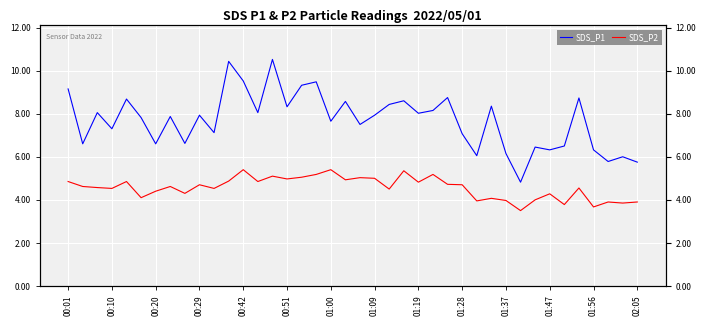

True or false: SDS_P2 and SDS_P1 intersect in this chart.

False